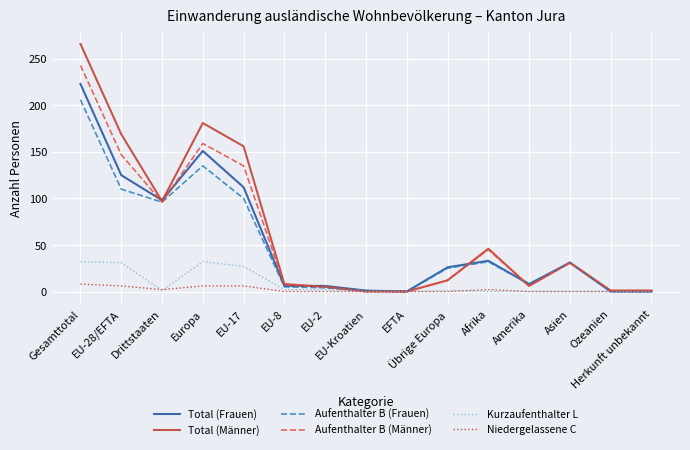

What is the difference between the highest and lowest values at EU-17?

150